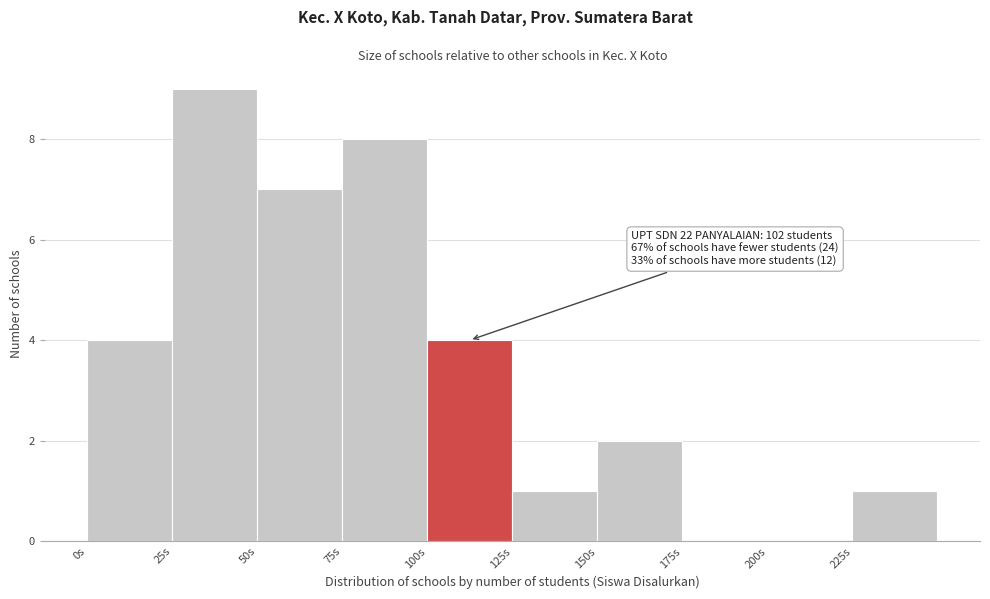

Over which range of the x-axis is the bar tallest?

25 to 50